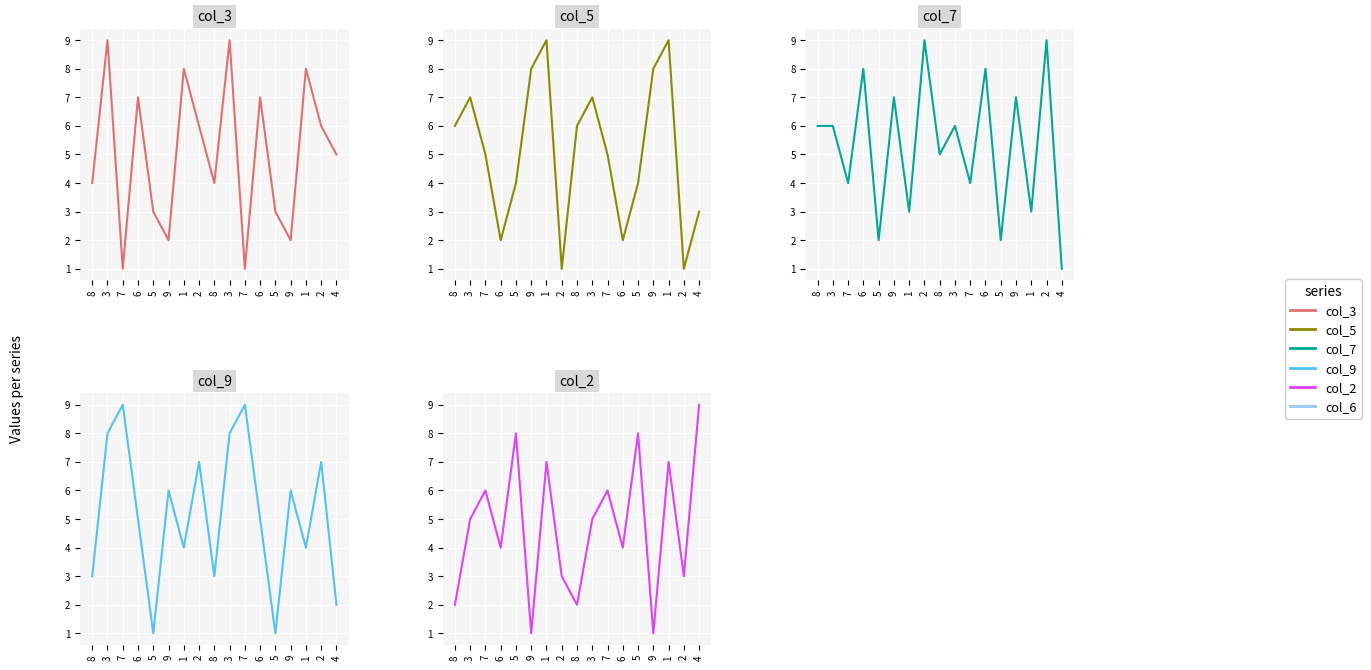

What is the sum of all col_9 values?

88